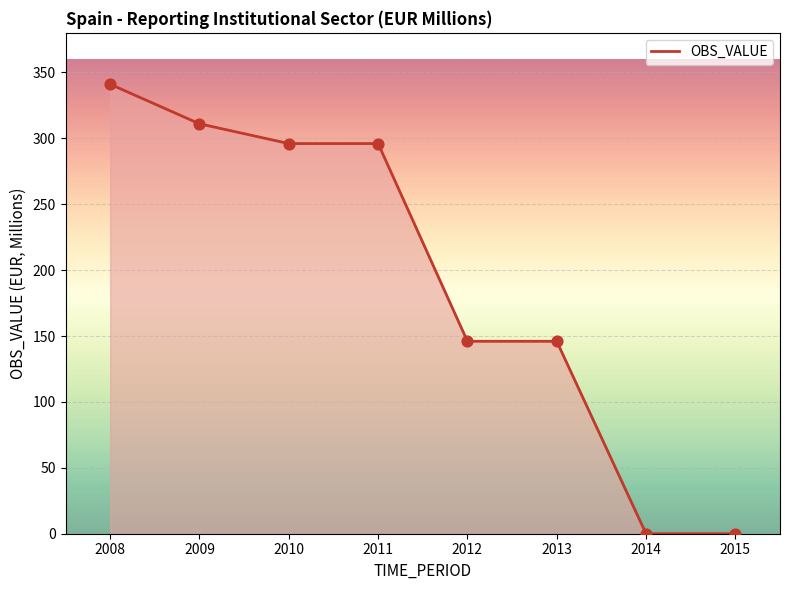

Which has a higher value, 2010 or 2013?

2010